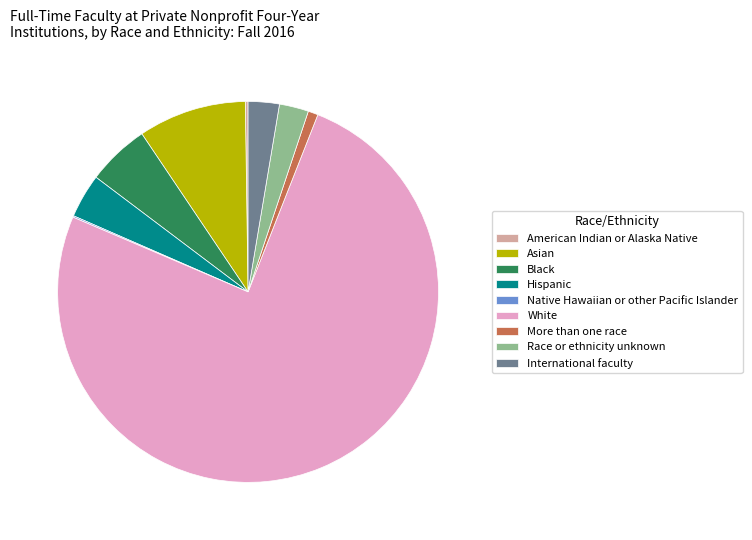

True or false: Hispanic accounts for 17% of the total.

False